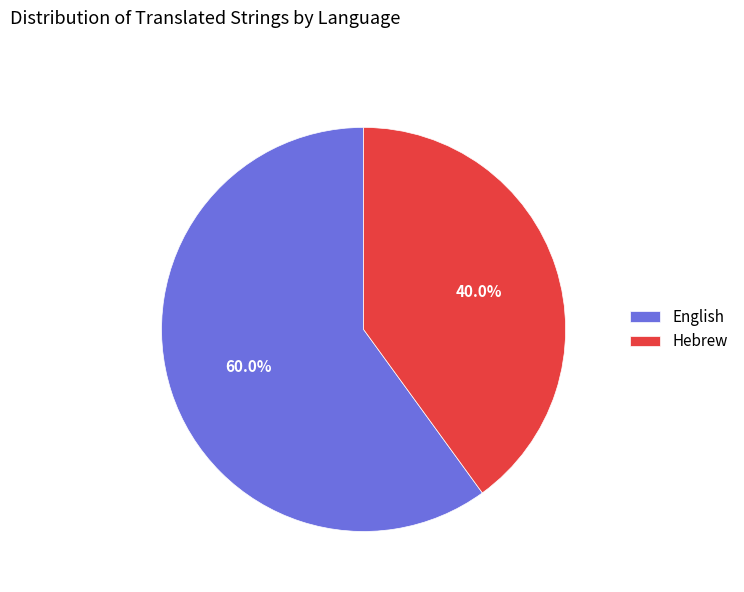

What is the ratio of the value at Hebrew to the value at English?

0.7